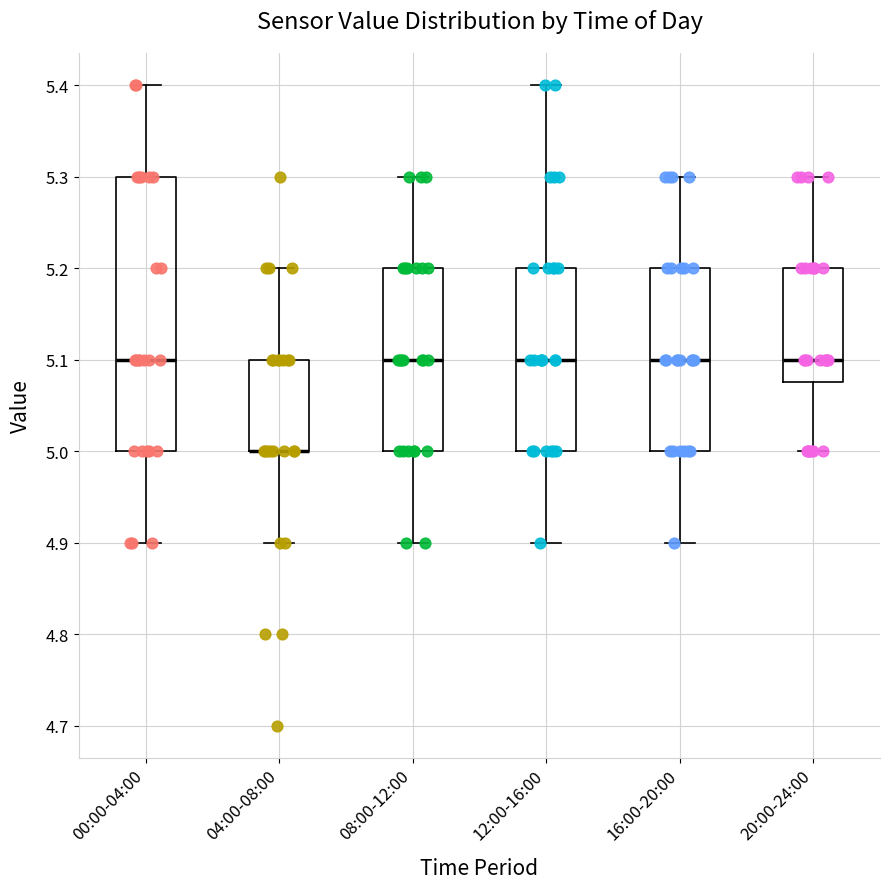

Which box is the tallest, from its lower edge to its upper edge?

00:00-04:00